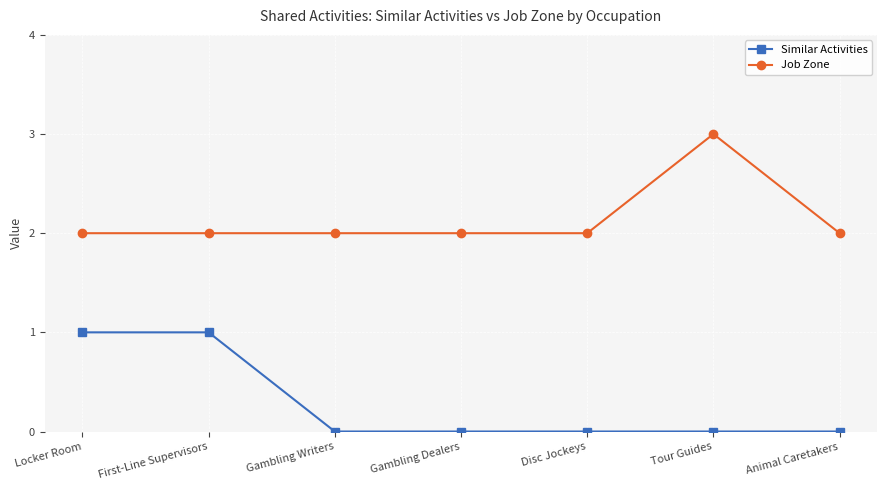

Does the chart have visible grid lines?

Yes